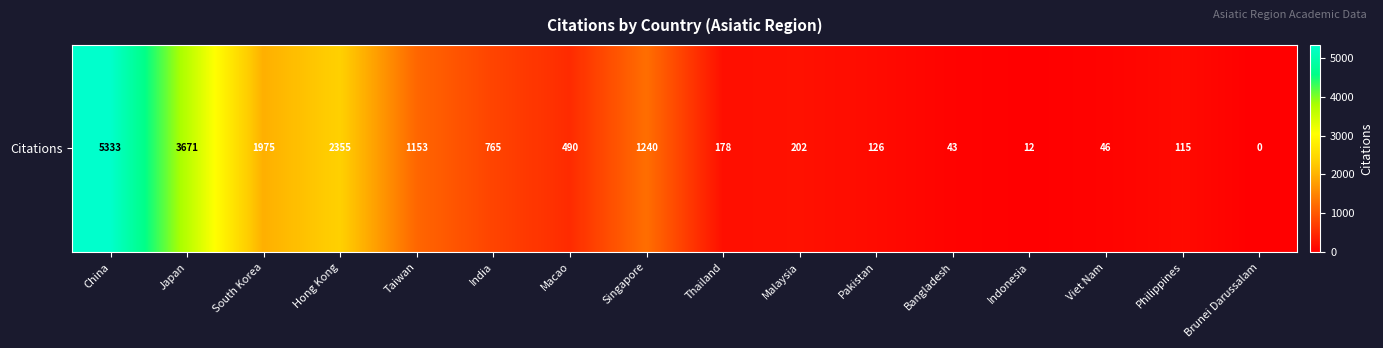

True or false: the data shows 5333 at China.

True